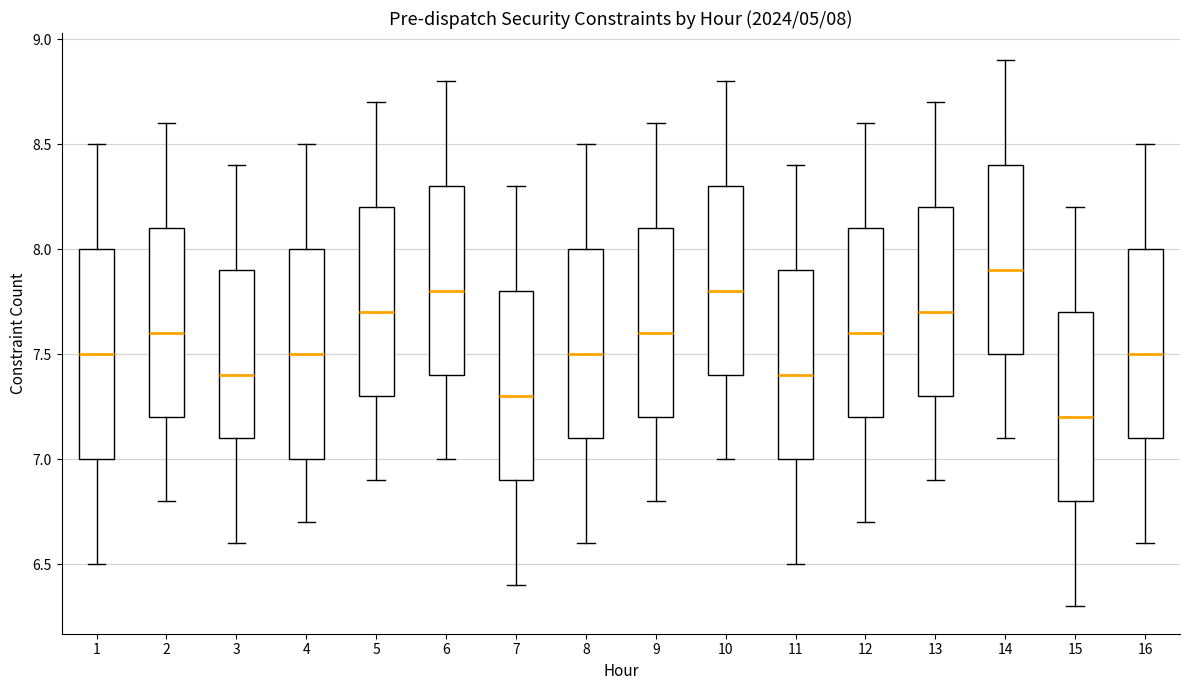

Which box has the highest median line?

14